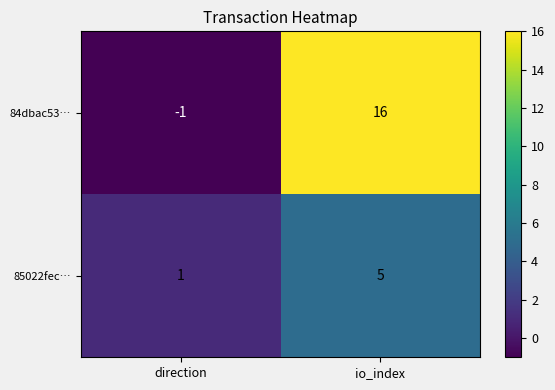

Rank the series at direction from highest to lowest value.

85022fec…, 84dbac53…